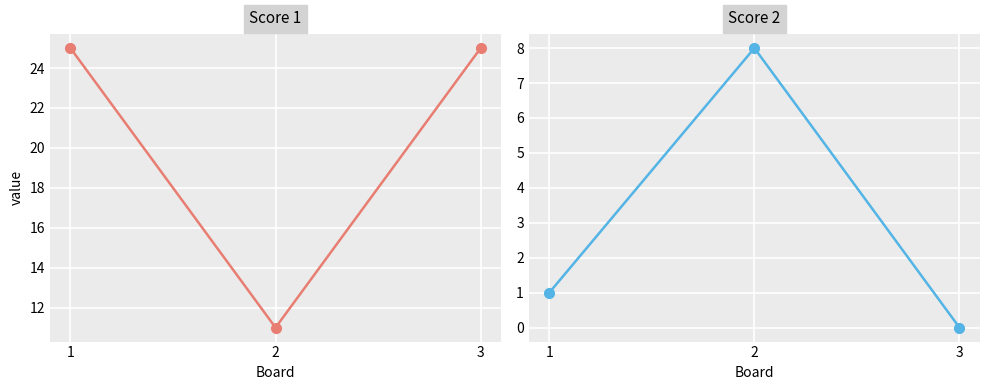

Which series has the largest total across all categories?

Score 1